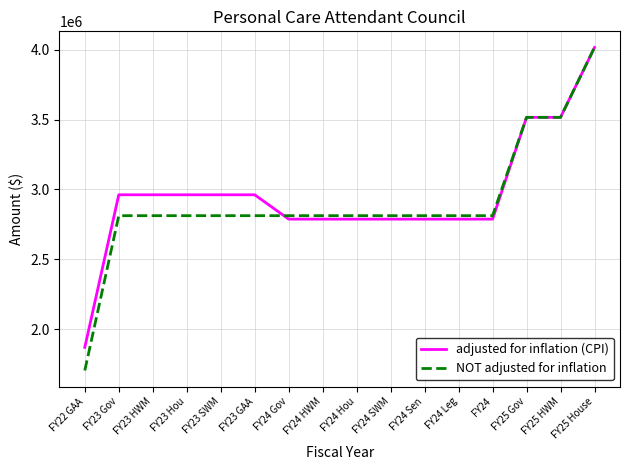

Which series changed the most between FY23 GAA and FY24 Hou?

adjusted for inflation (CPI)